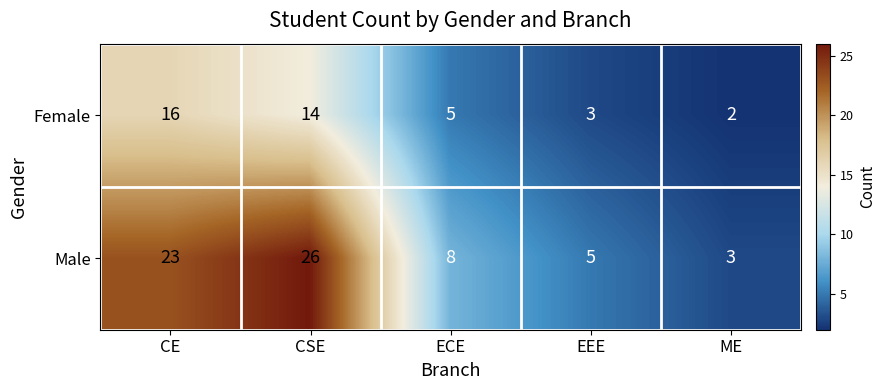

Which series has the largest range (max minus min)?

Male